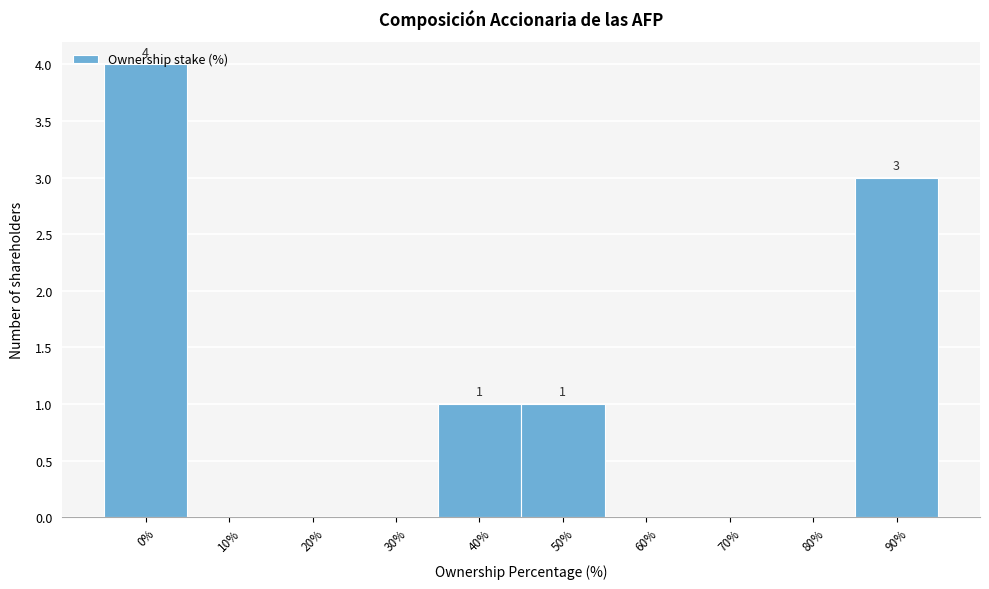

Is it true that the value at 0% is 4?

True